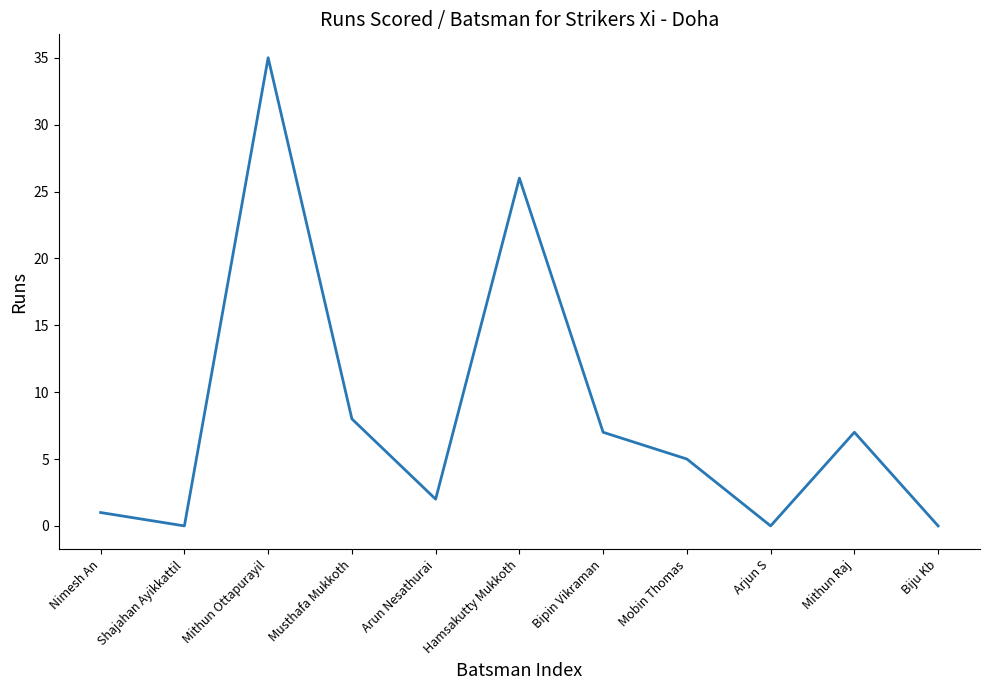

What is the maximum value shown in the chart?

35